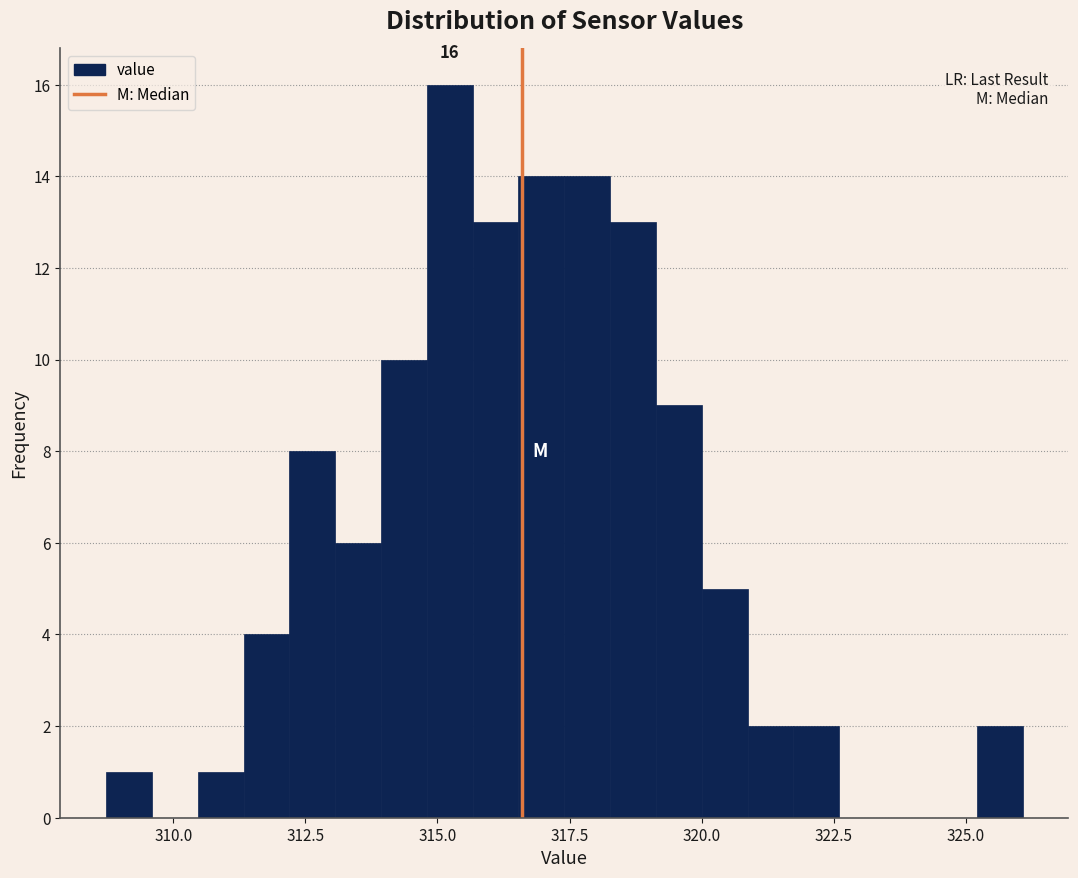

Read against the x-axis, roughly where is the centre of the tallest bar?

315.0